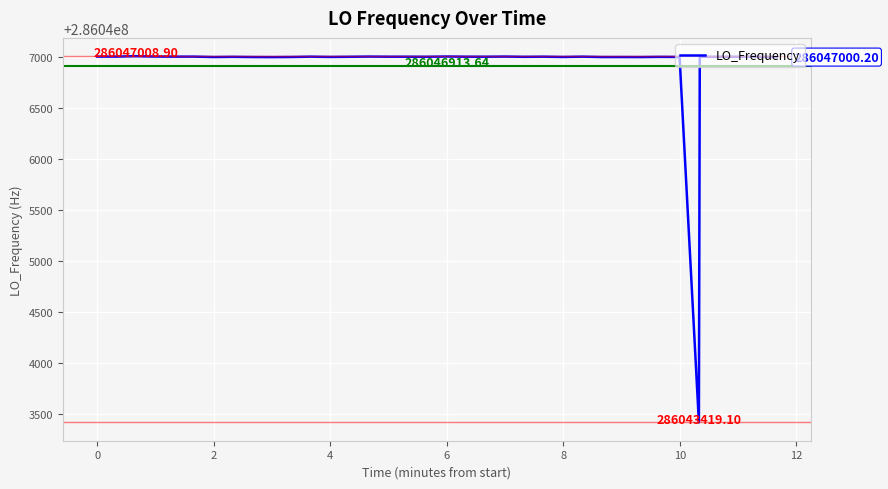

What is the difference between the maximum and minimum values?

3589.8